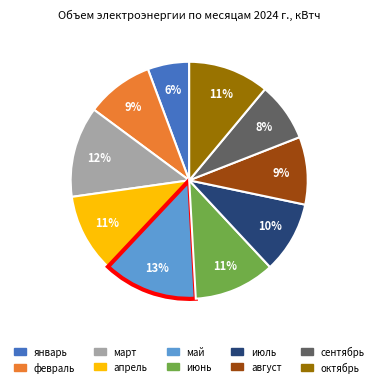

What is the largest slice in the pie chart?

май